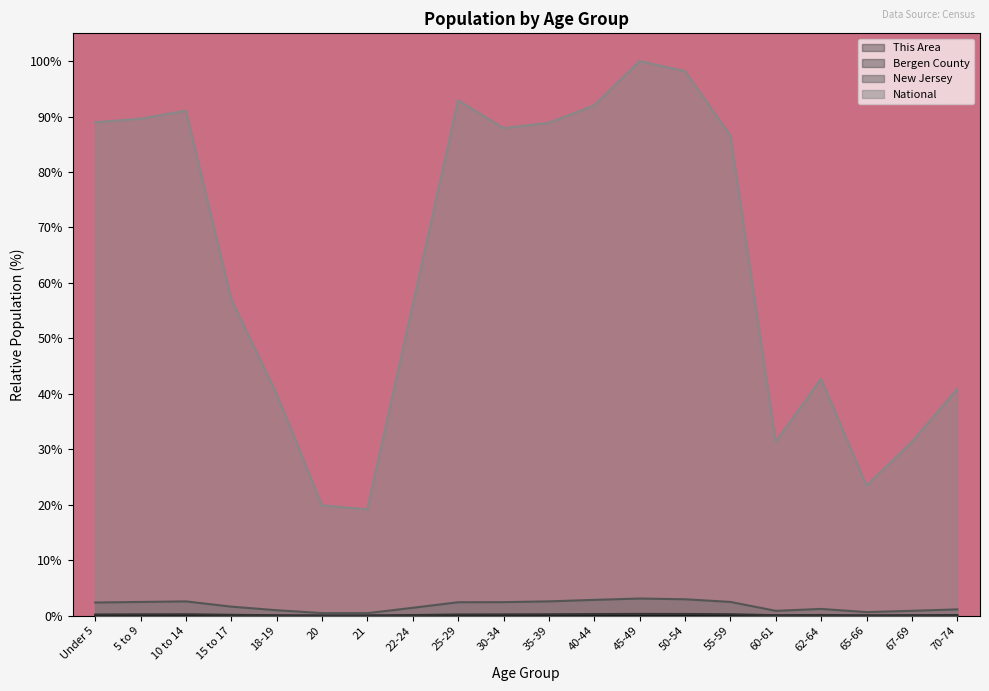

What is the label of the 17th point from the left?

62-64